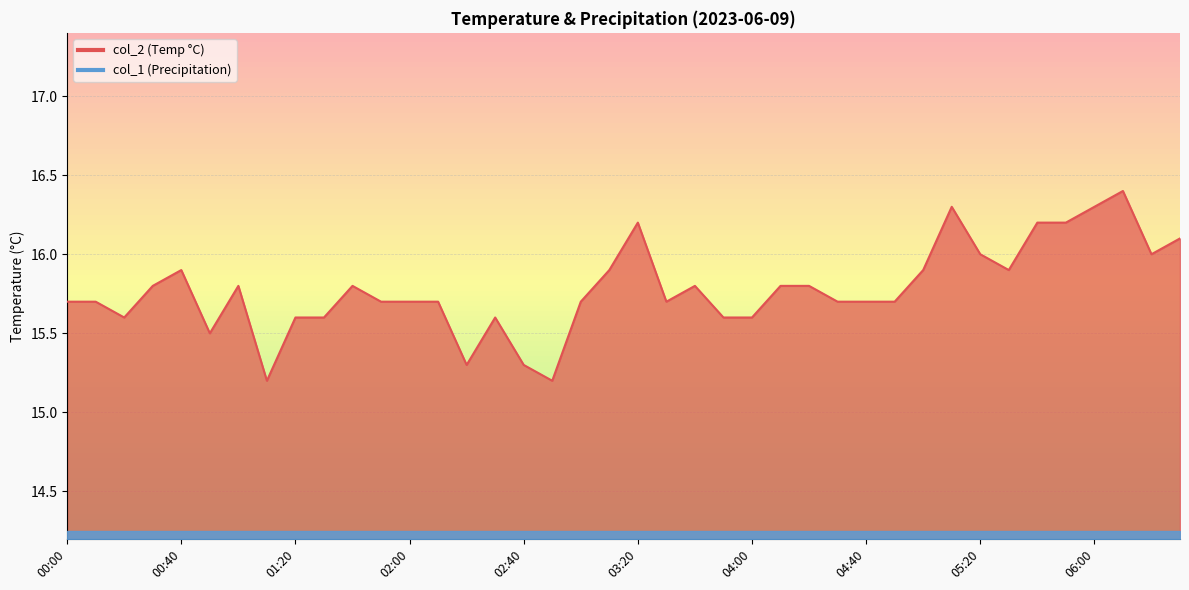

What is the change in value from 03:00 to 05:40?

+0.5